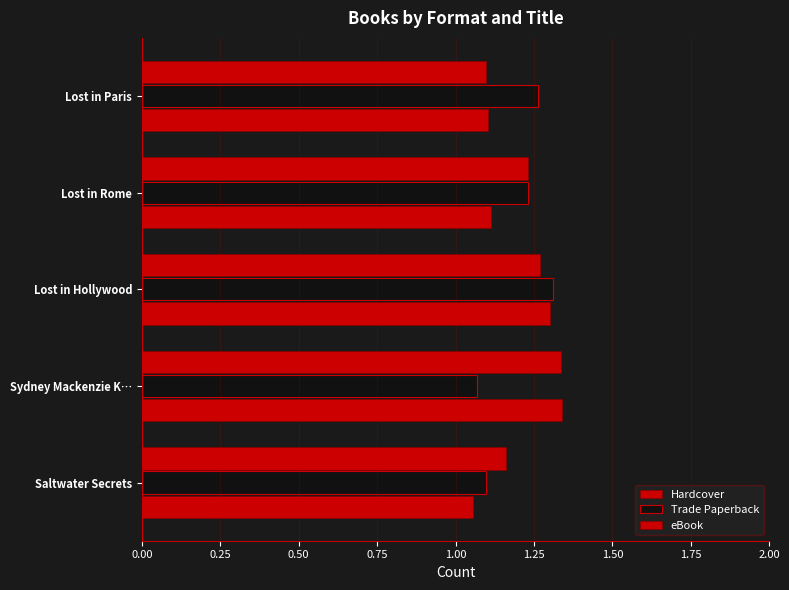

Which series has the largest total across all categories?

Hardcover